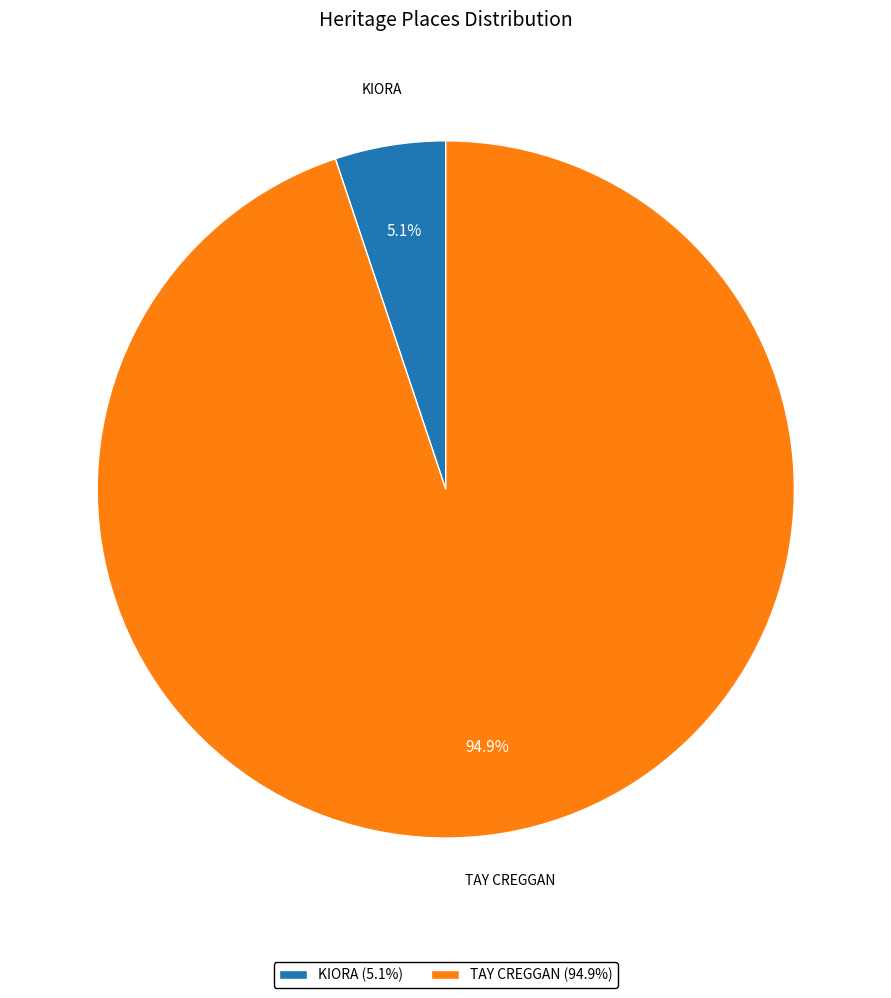

What percentage is NOT represented by TAY CREGGAN?

5.1%